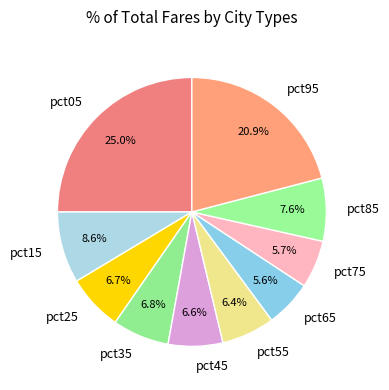

Does pct55 account for over 50% of the chart?

No